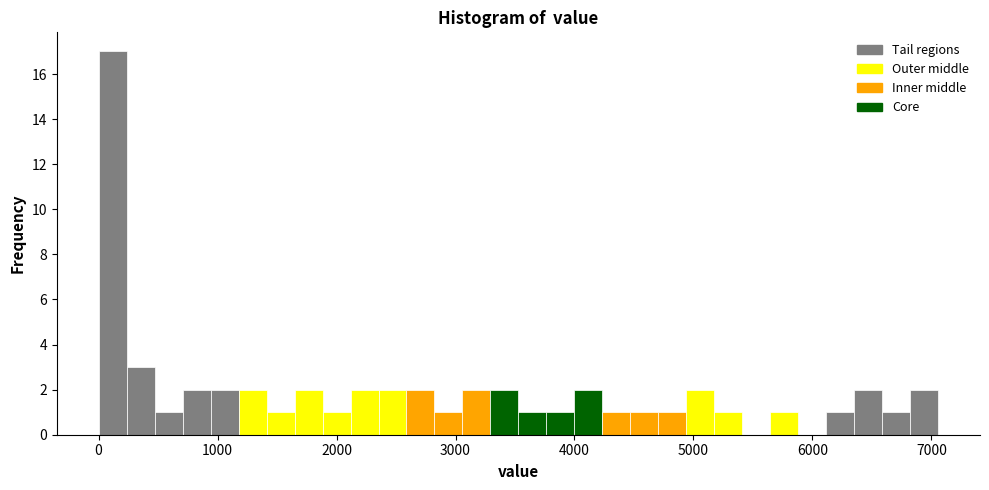

Read against the x-axis, roughly where is the centre of the tallest bar?

100